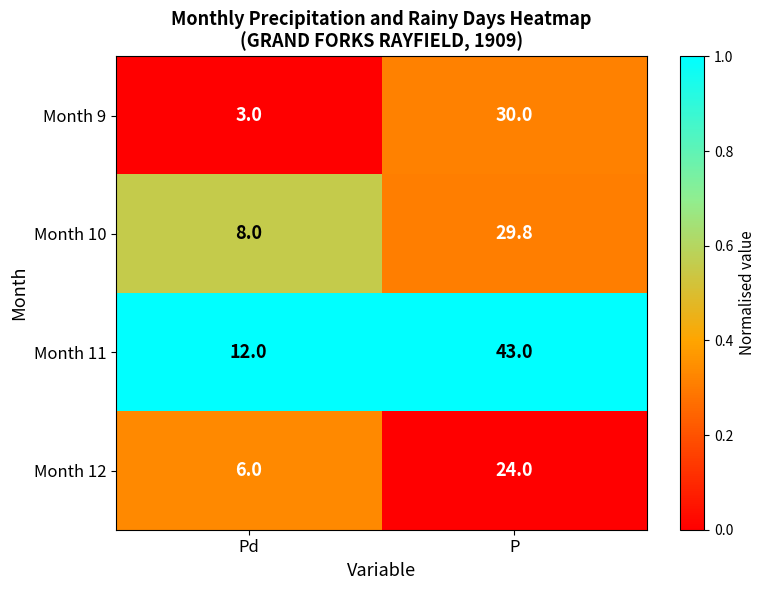

What is the total value across all series at Pd?

29.0